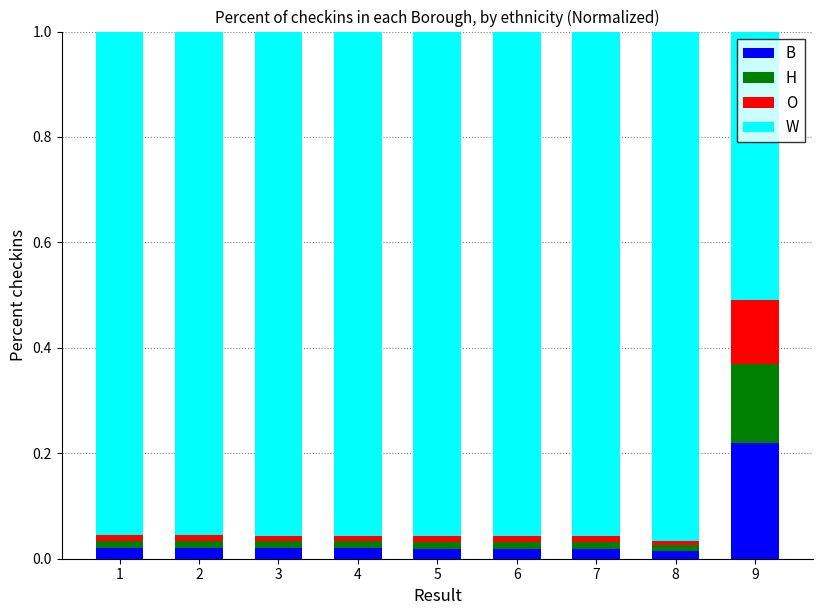

Does the chart contain stacked bars?

Yes